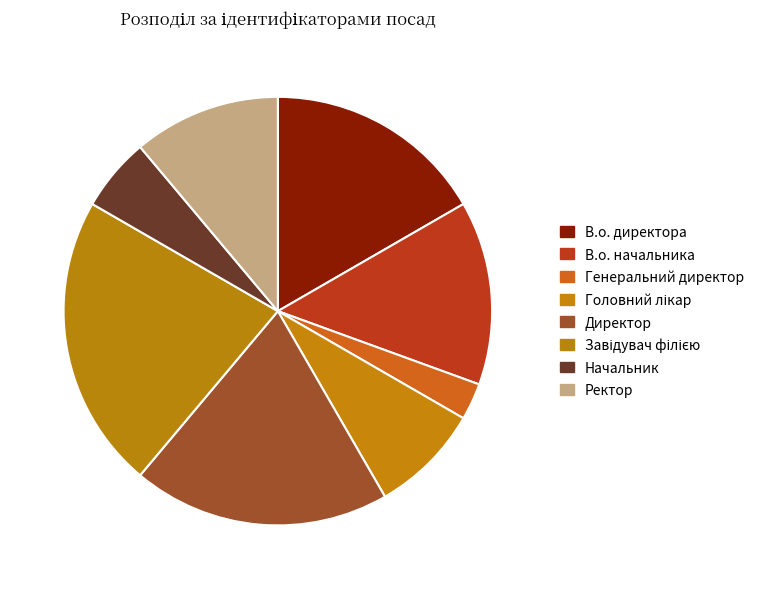

Does В.о. начальника represent more than half of the total?

No